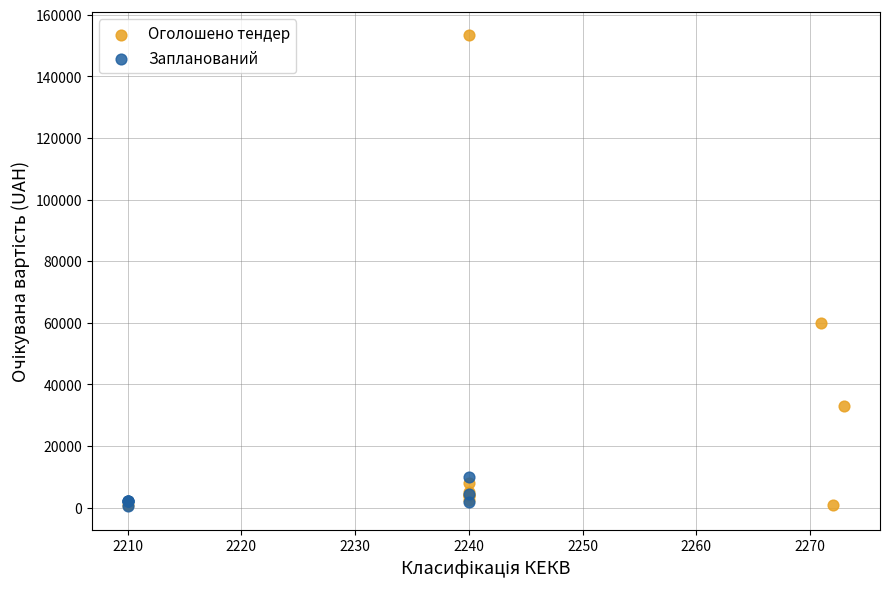

What are all the series names shown in the legend?

Оголошено тендер, Запланований